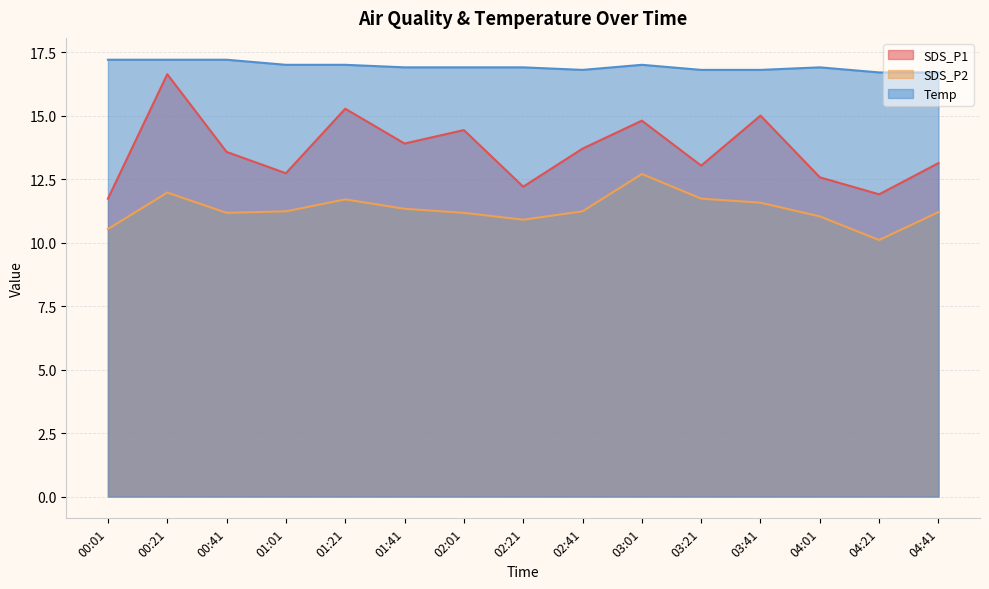

What is the total value across all series at 00:21?

45.8